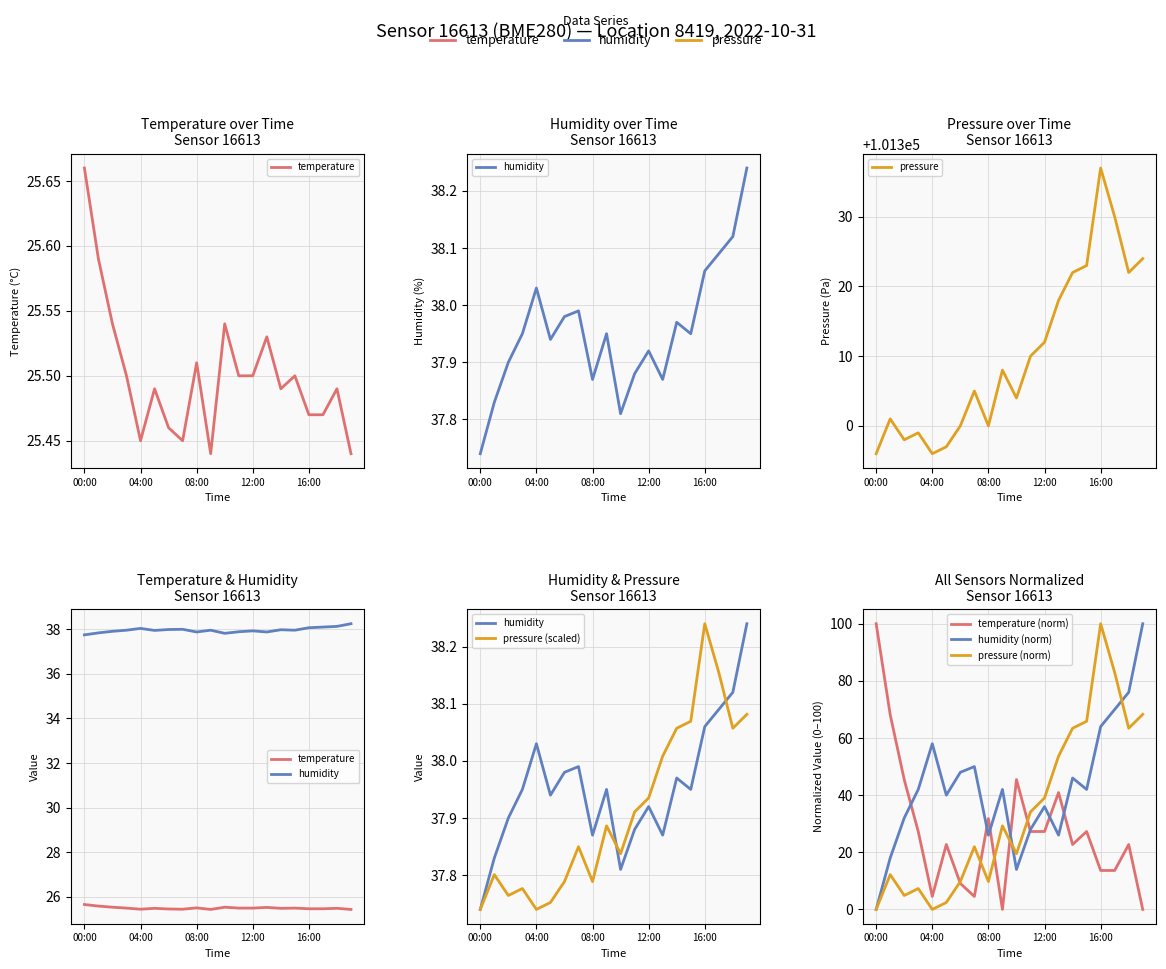

At which category does the chart reach its minimum across all series?

00:00